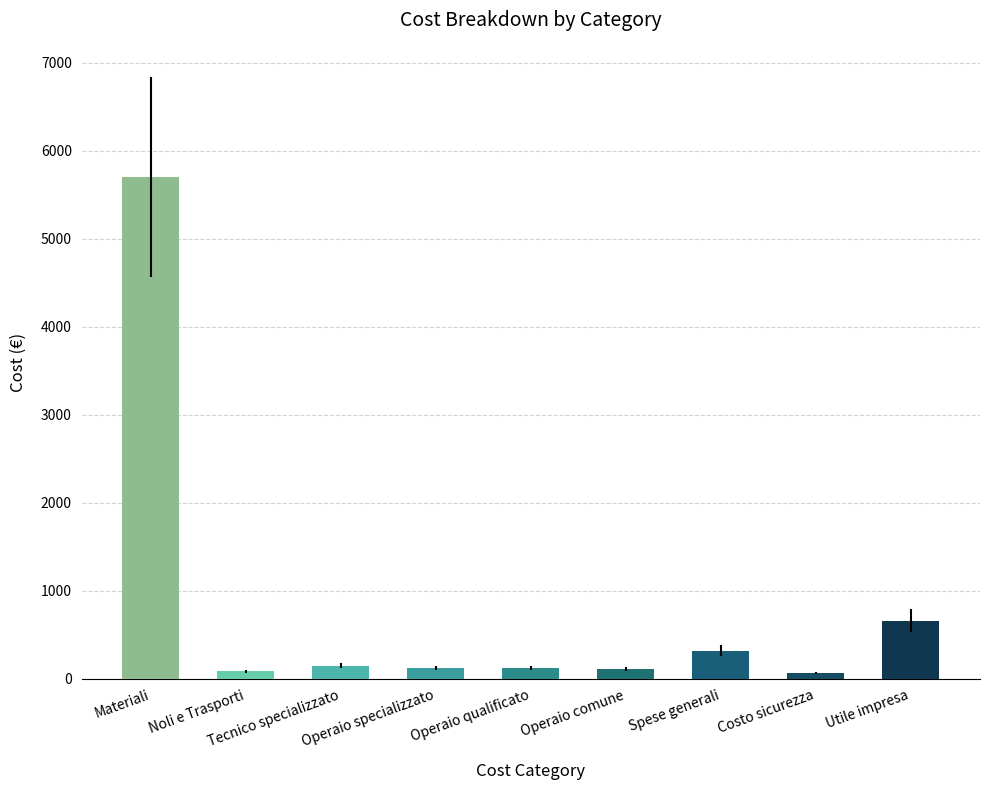

What is the maximum value shown in the chart?

5700.0